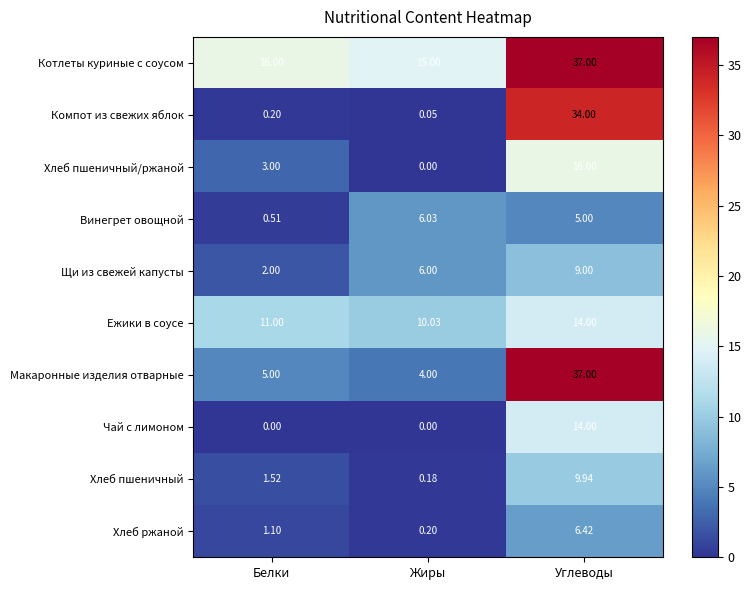

Where is Котлеты куриные с соусом nearest to the value 26?

Белки